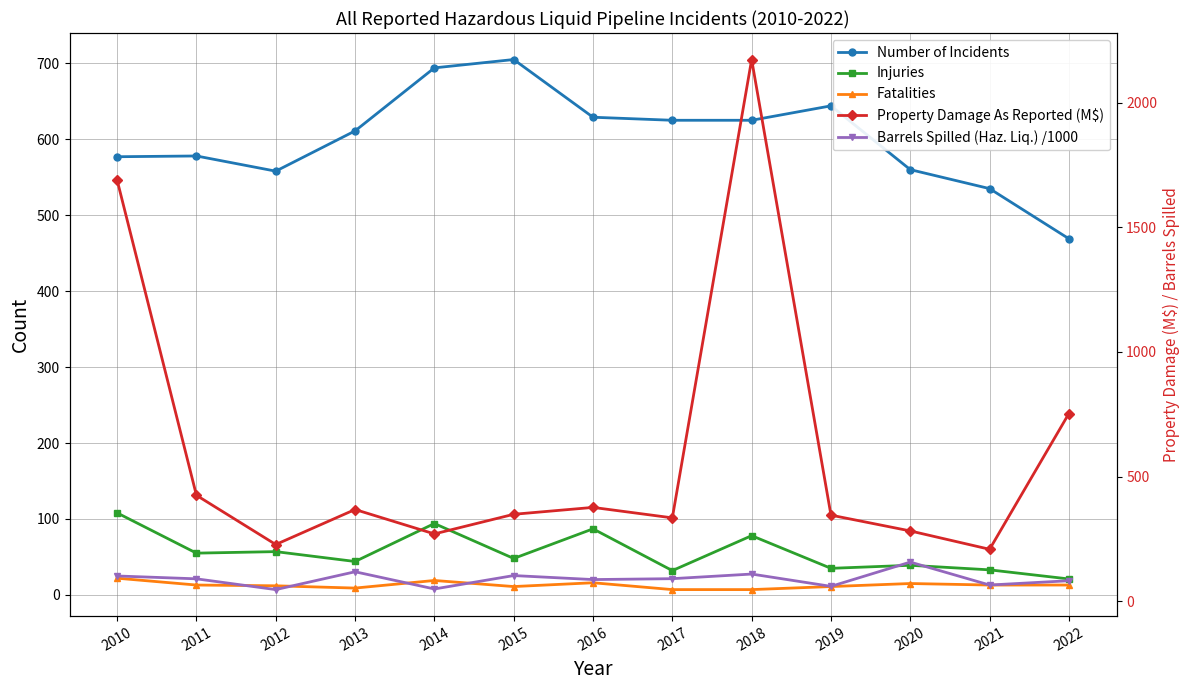

What is the average value of the Fatalities series?

12.9